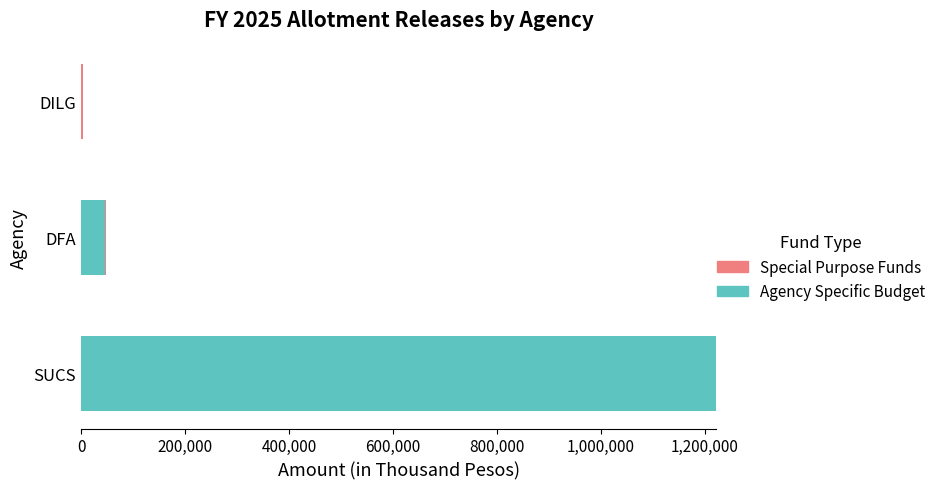

At which category is the sum across all series the highest?

SUCS